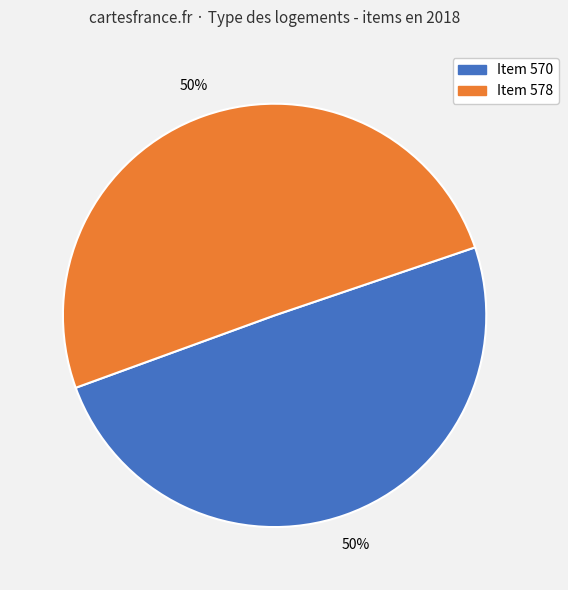

To the nearest percent, what portion does Item 578 represent?

50%